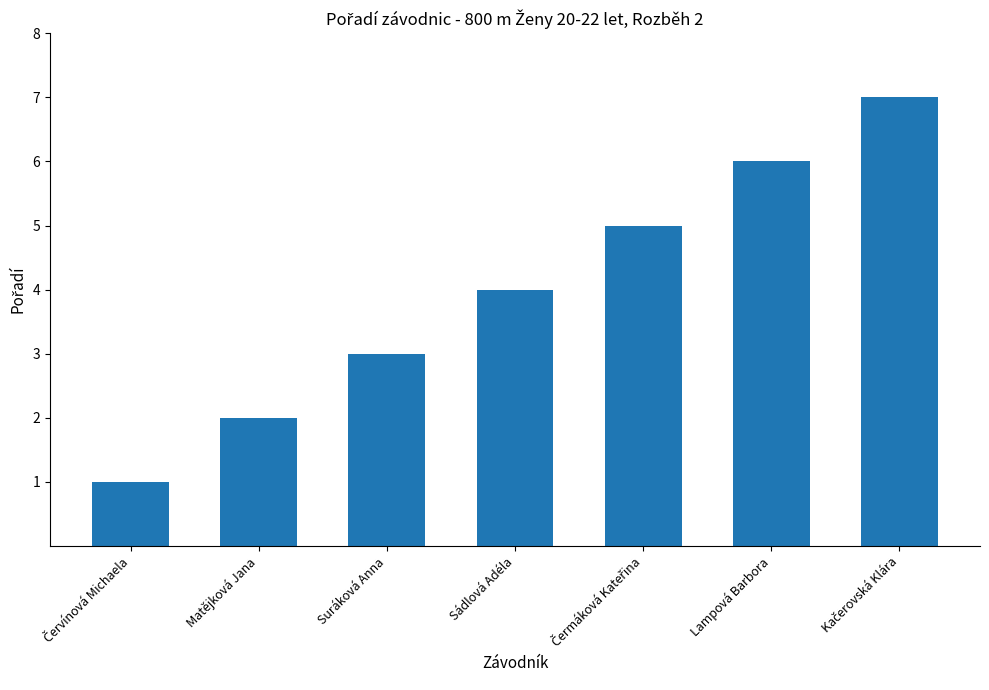

What is the maximum value shown in the chart?

7